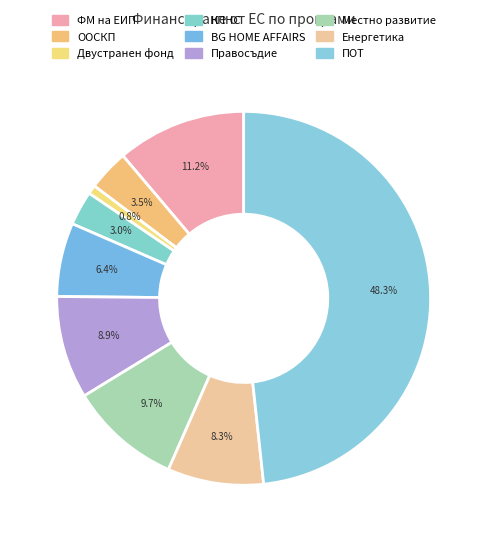

Is it true that ПОТ is 48% of the pie?

True